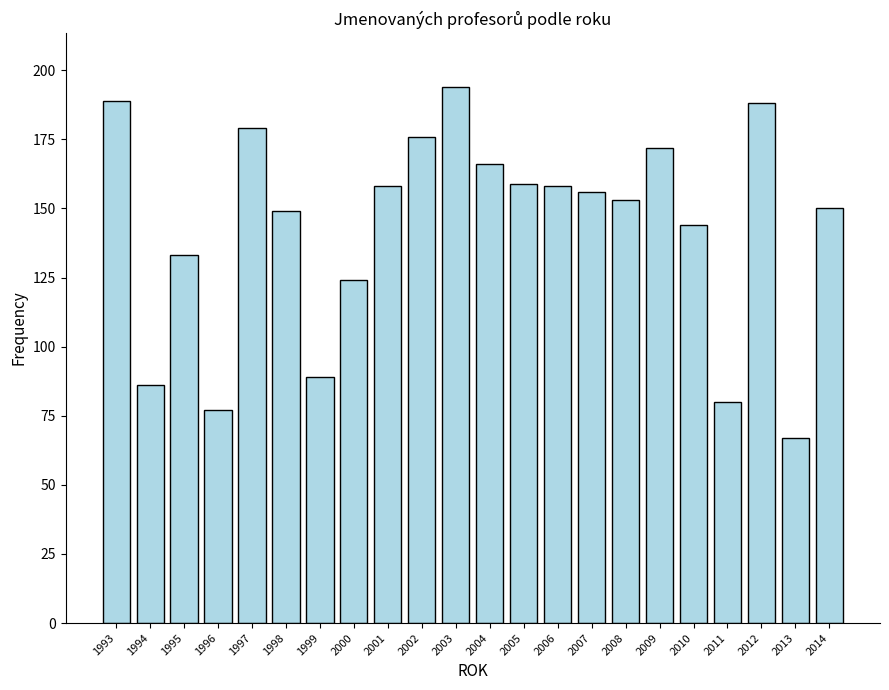

How many bars are there in total?

22